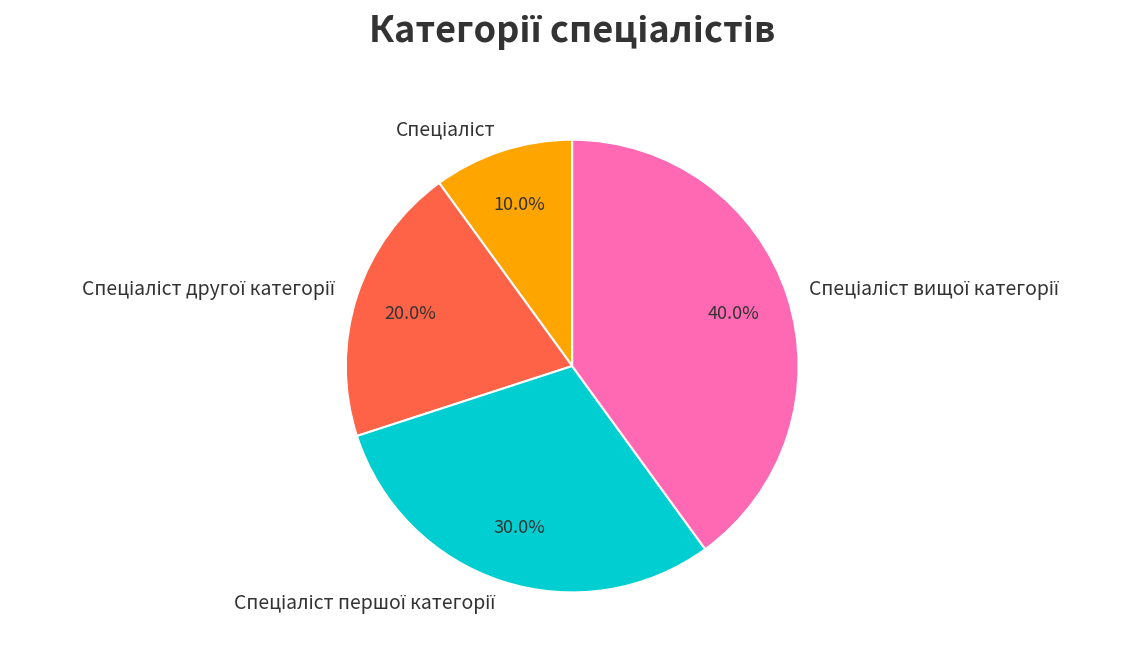

Is there a majority slice in this chart?

No